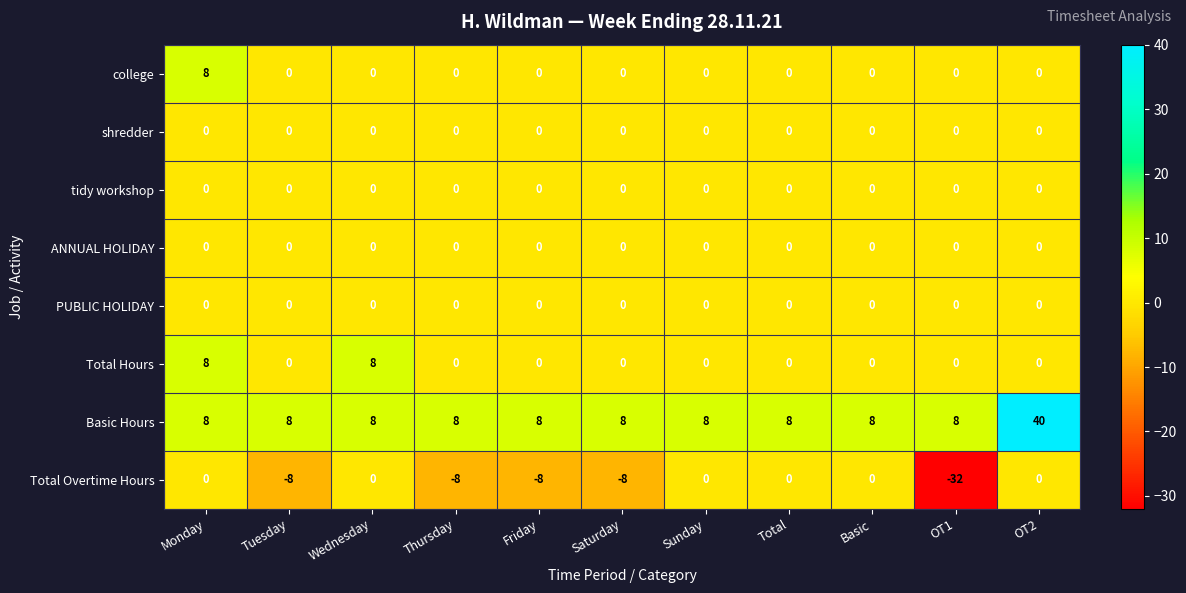

Is it true that Basic Hours equals 3 at Tuesday?

False